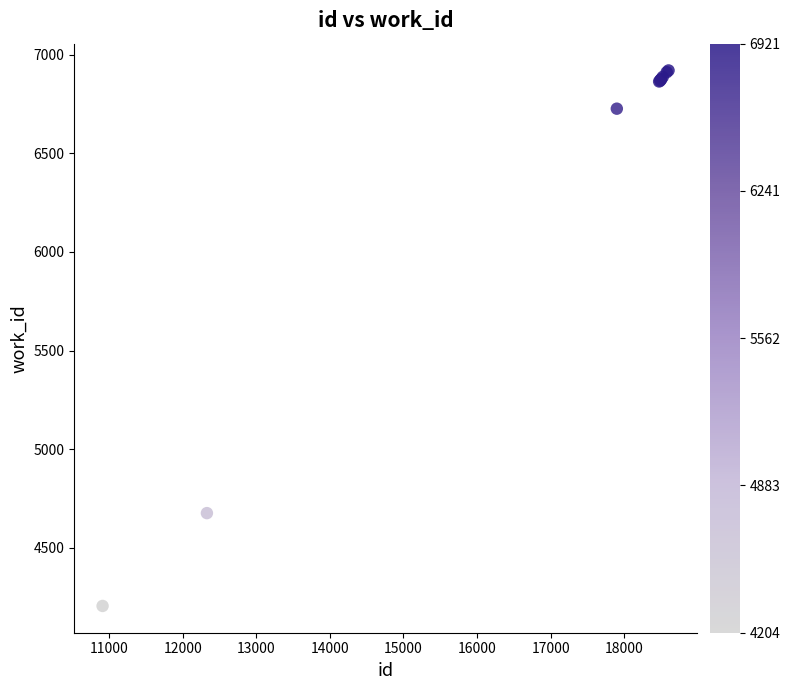

What Y value in the scatter plot is closest to 5562?

4675